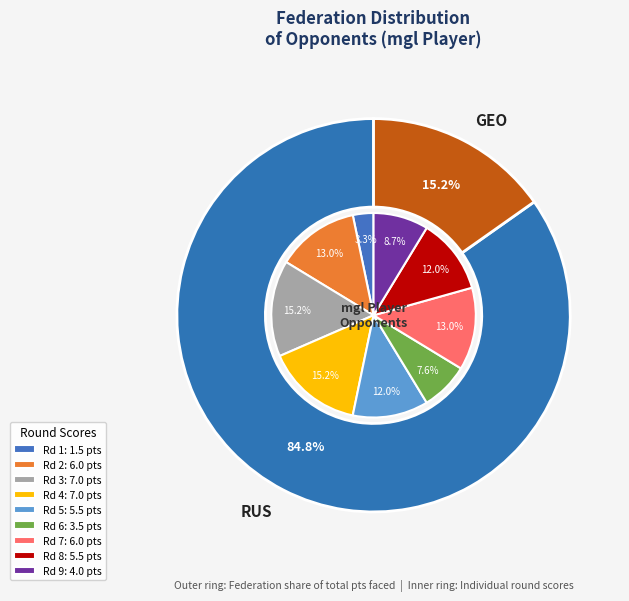

Count the number of slices in the pie.

9